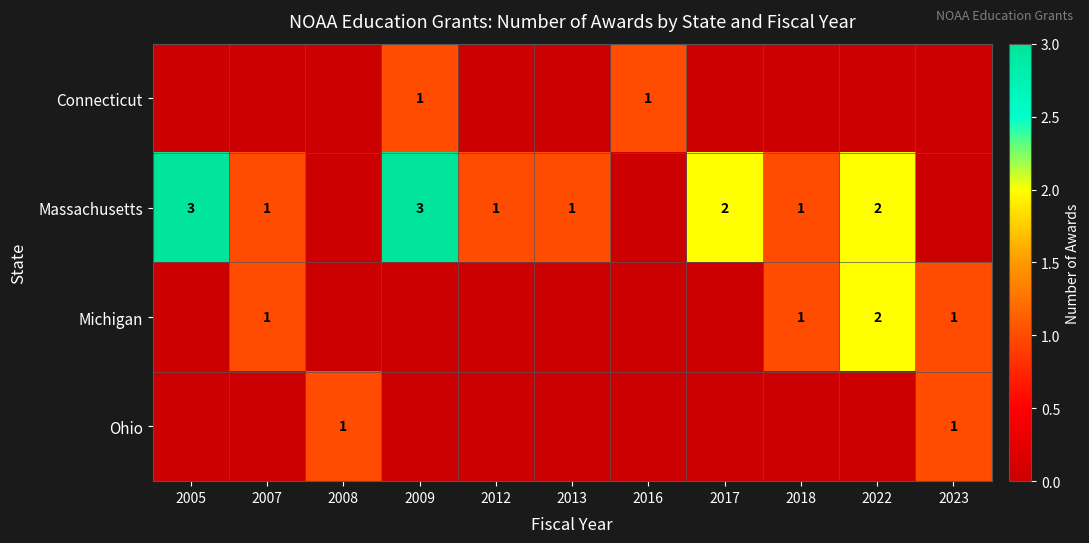

Which category has the highest value across all series?

2005